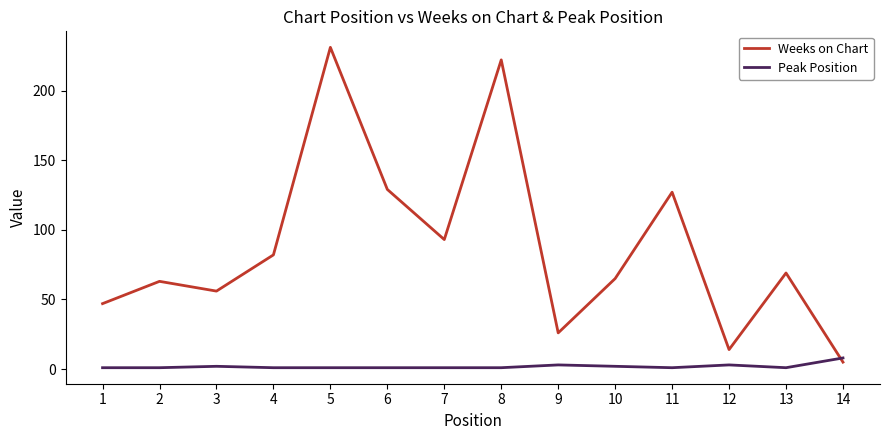

How many interior local valleys does the Weeks on Chart series have?

4